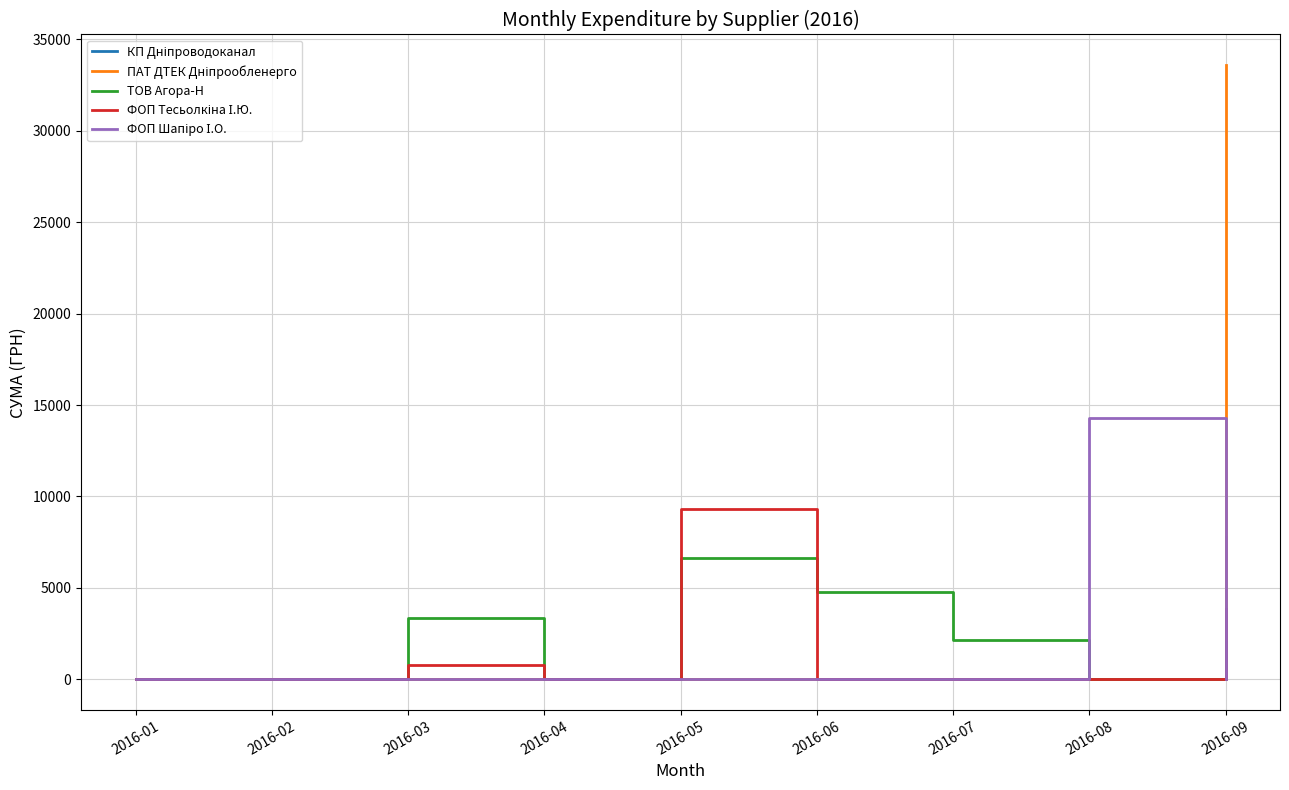

How many values in the ТОВ Агора-Н series are below 2013?

4